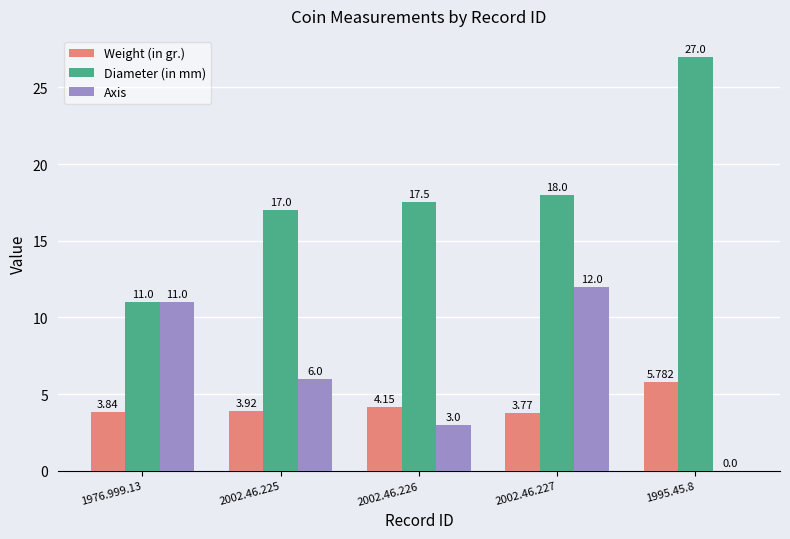

Is it true that Weight (in gr.) equals 1.7 at 2002.46.225?

False